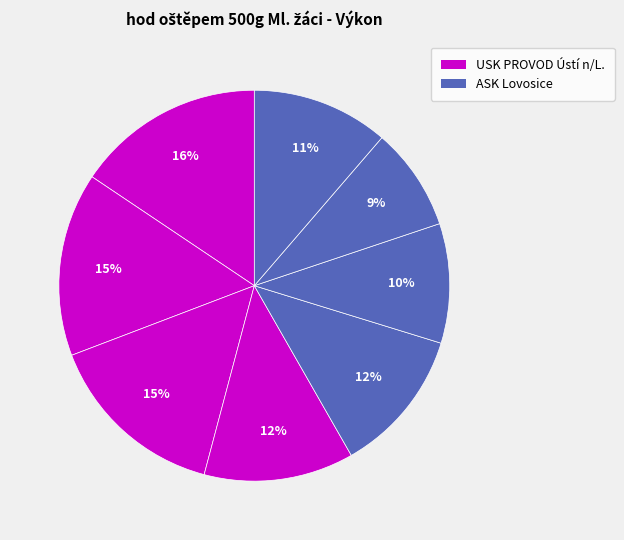

How many slices are in this pie chart?

8